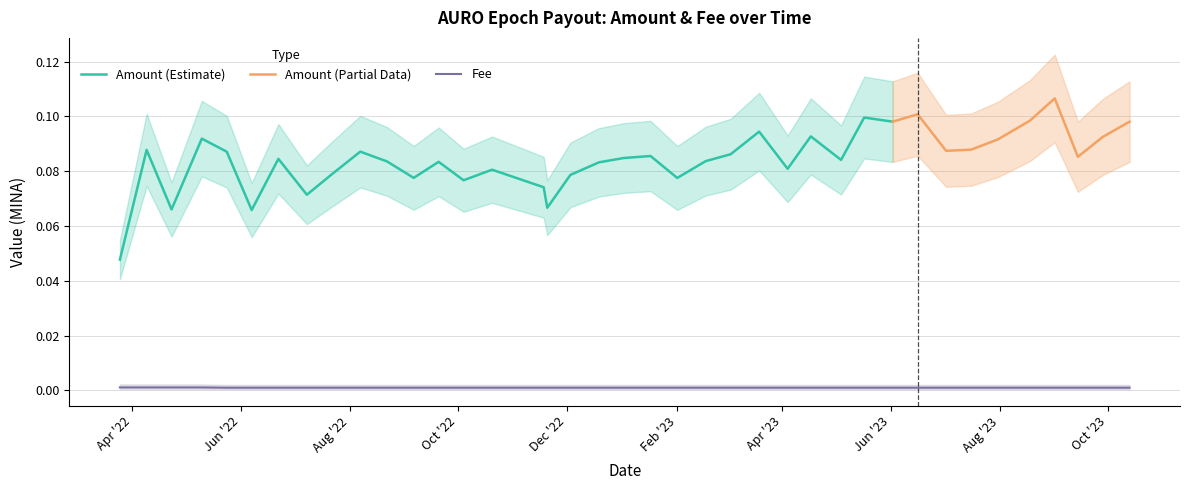

Rank the categories by value from lowest to highest.

2022-05-24, 2022-06-07, 2022-06-22, 2022-07-08, 2022-07-22, 2022-08-07, 2022-08-22, 2022-09-06, 2022-09-20, 2022-10-04, 2022-10-20, 2022-11-18, 2022-11-20, 2022-12-03, 2022-12-19, 2023-01-02, 2023-01-17, 2023-02-01, 2023-02-17, 2023-03-03, 2023-03-19, 2023-04-04, 2023-04-17, 2023-05-04, 2023-05-17, 2023-06-02, 2023-06-16, 2023-07-02, 2023-07-16, 2023-07-31, 2023-08-18, 2023-09-01, 2023-09-14, 2023-09-28, 2023-10-13, 2022-03-25, 2022-04-09, 2022-04-23, 2022-05-10